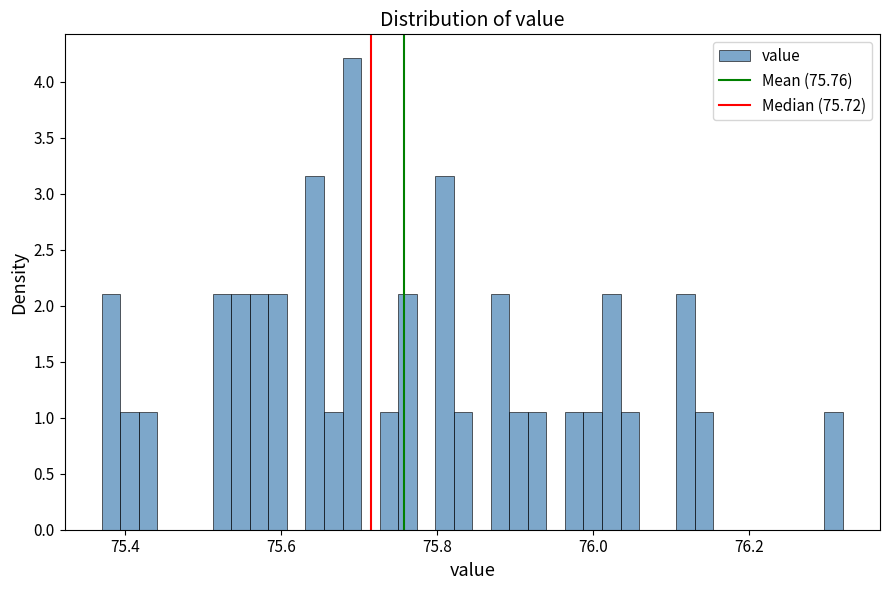

Around what value on the x-axis is the tallest bar? Give the approximate position of its centre, as read against the axis.

75.70